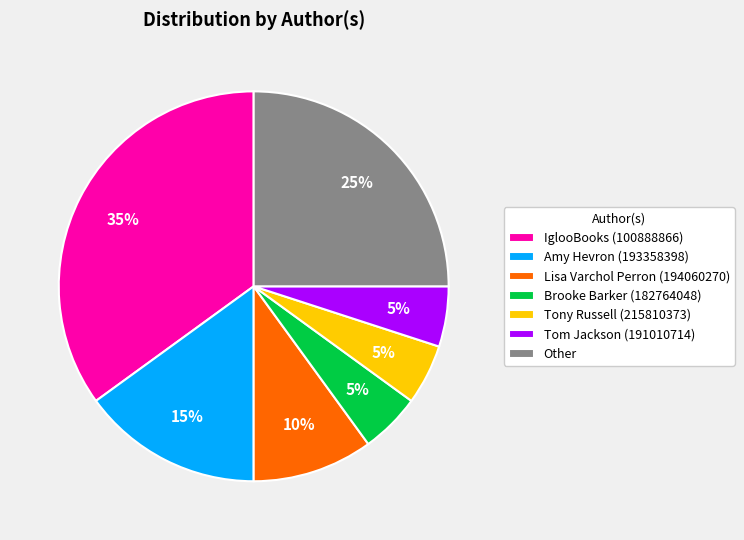

Which slice is the largest?

IglooBooks (100888866)